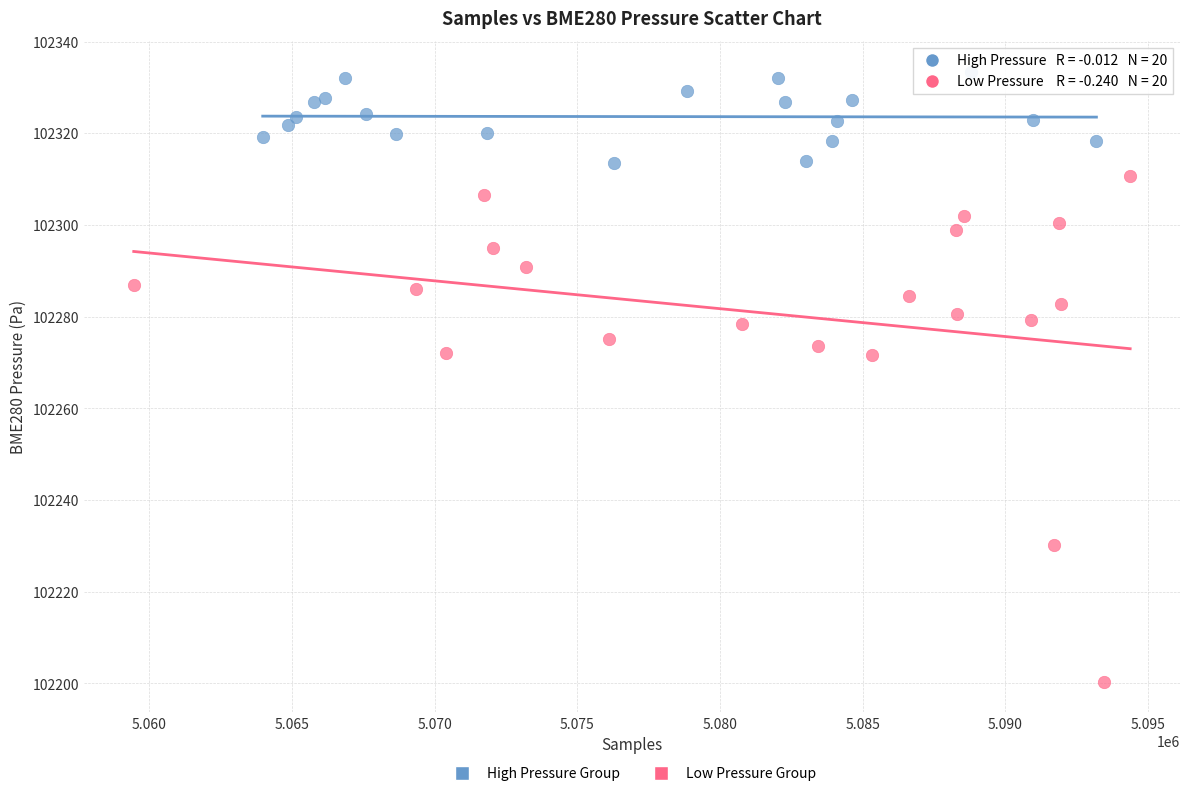

Which series has the widest spread of Y values?

Low Pressure Group